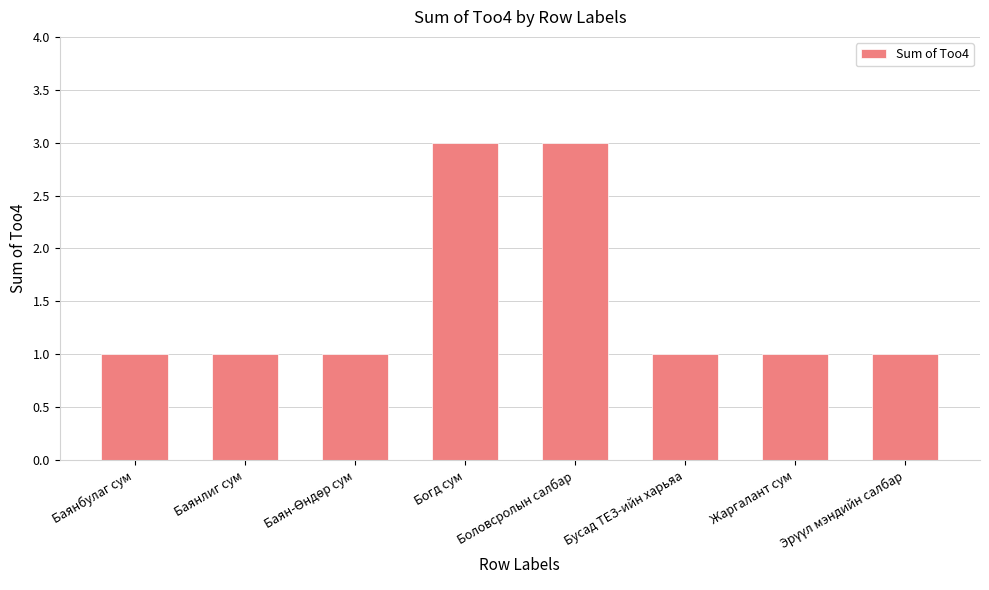

What is the maximum value shown in the chart?

3